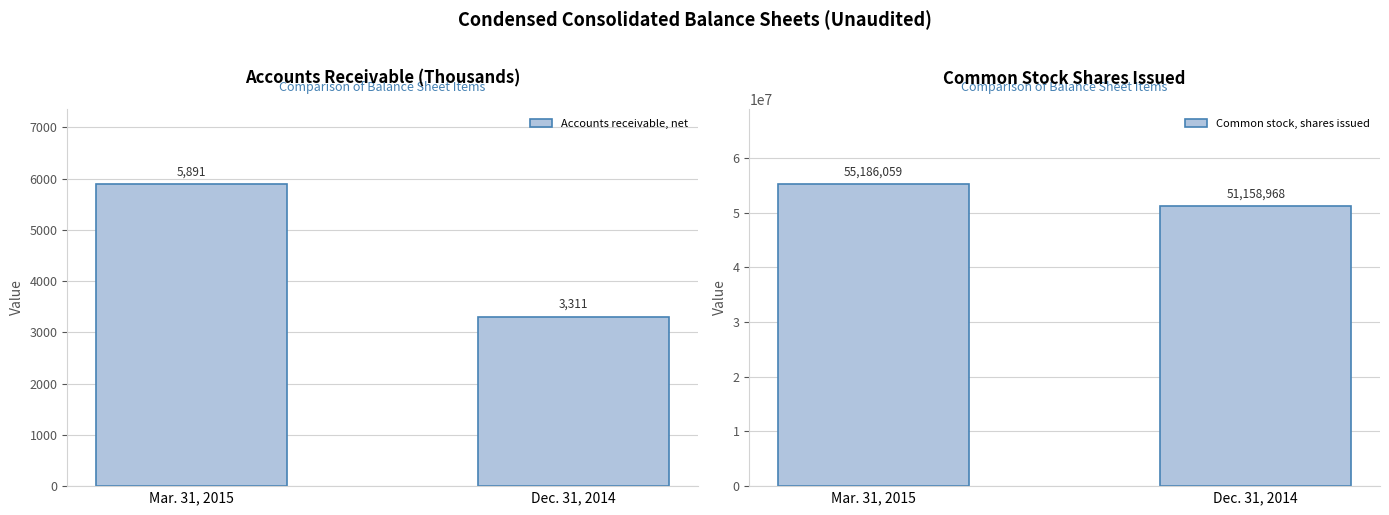

How many values in the Accounts receivable, net series are below 5891?

1